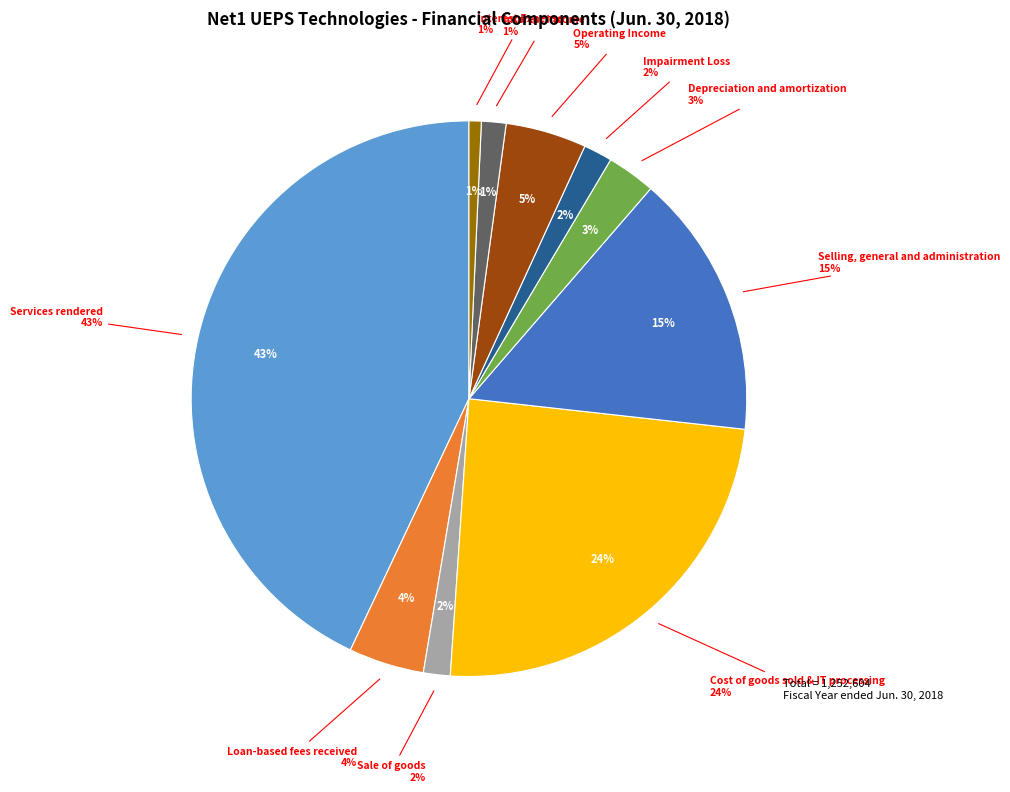

What percentage do Depreciation and amortization and Impairment Loss together represent?

4.5%